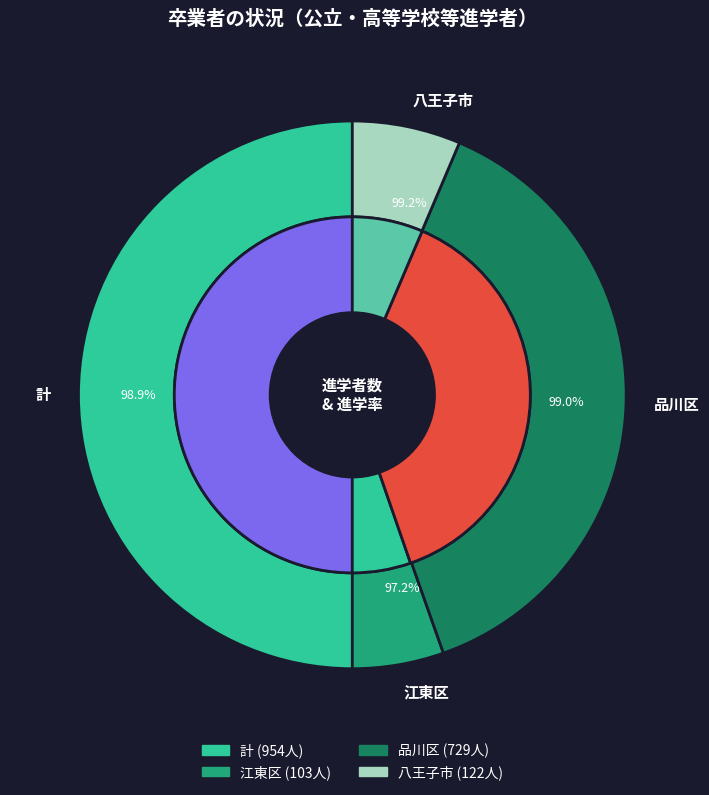

At 計, list the series in order from smallest to largest.

高等学校等進学率, values